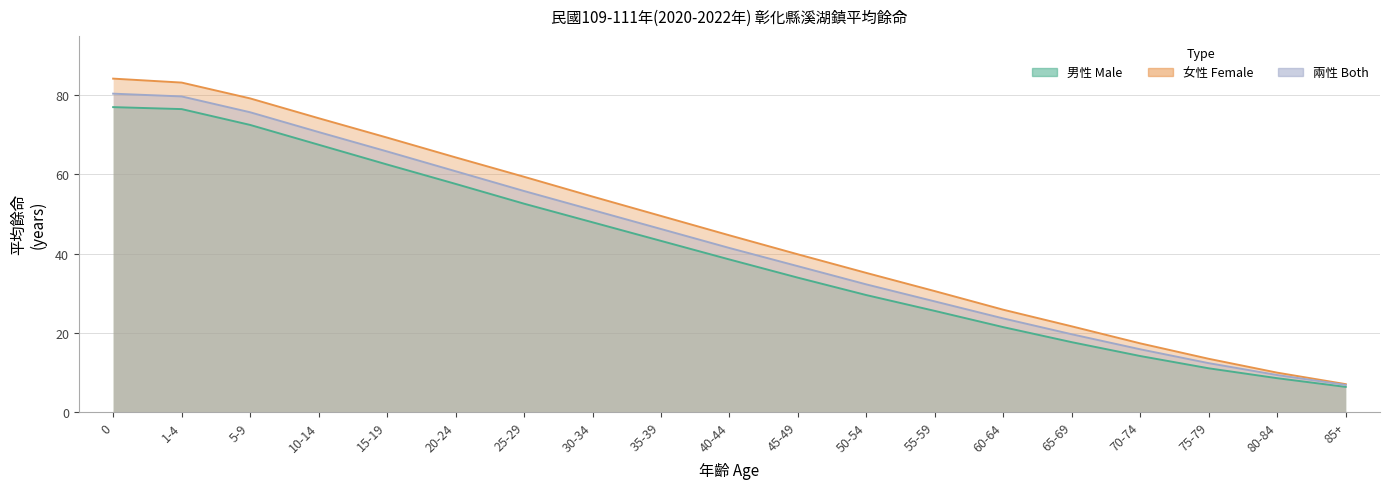

Rank the categories by 兩性 Both value from highest to lowest.

0, 1-4, 5-9, 10-14, 15-19, 20-24, 25-29, 30-34, 35-39, 40-44, 45-49, 50-54, 55-59, 60-64, 65-69, 70-74, 75-79, 80-84, 85+